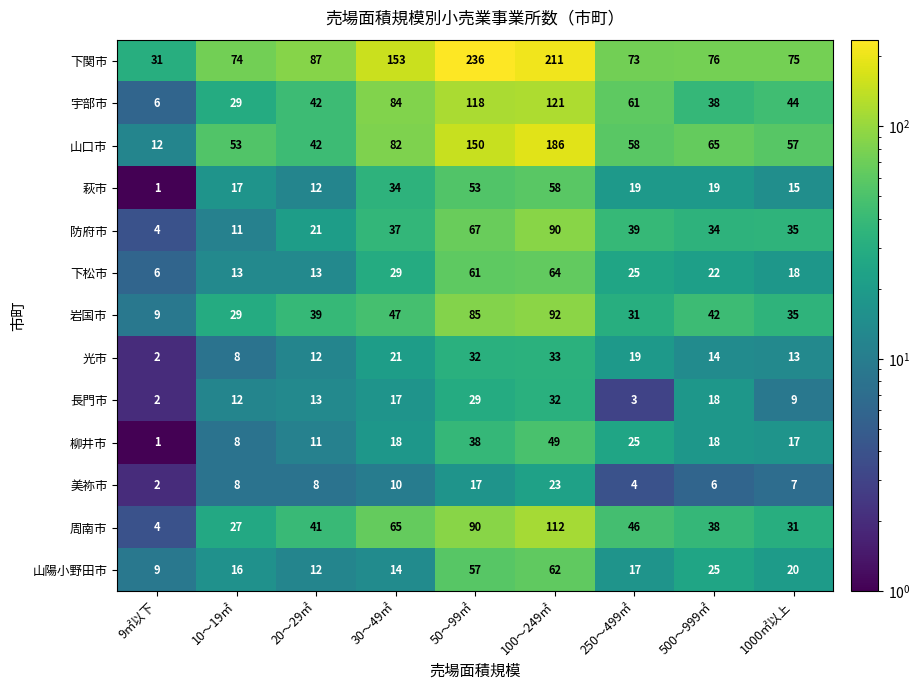

The 岩国市 series shows 5 at 9㎡以下. True or false?

False